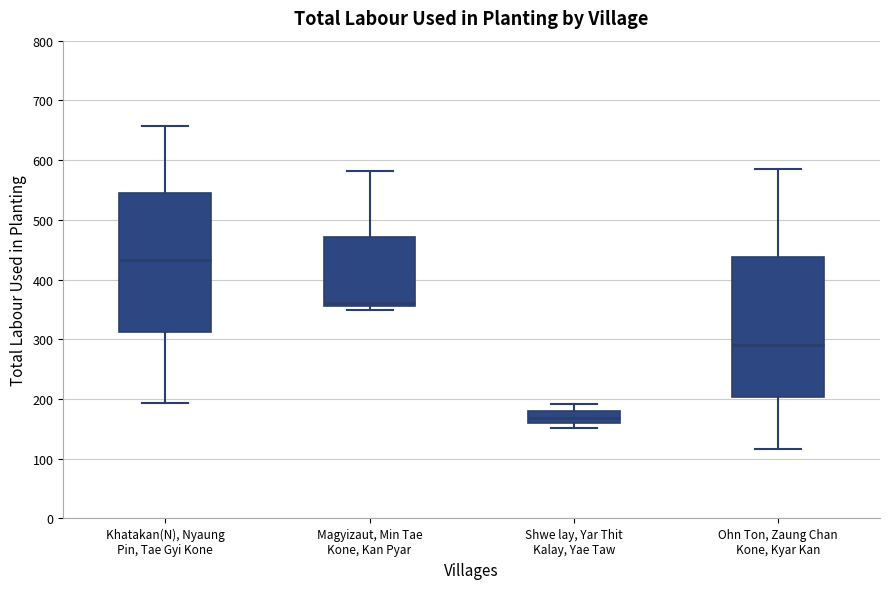

Which box's median line is the highest?

Khatakan(N), Nyaung Pin, Tae Gyi Kone